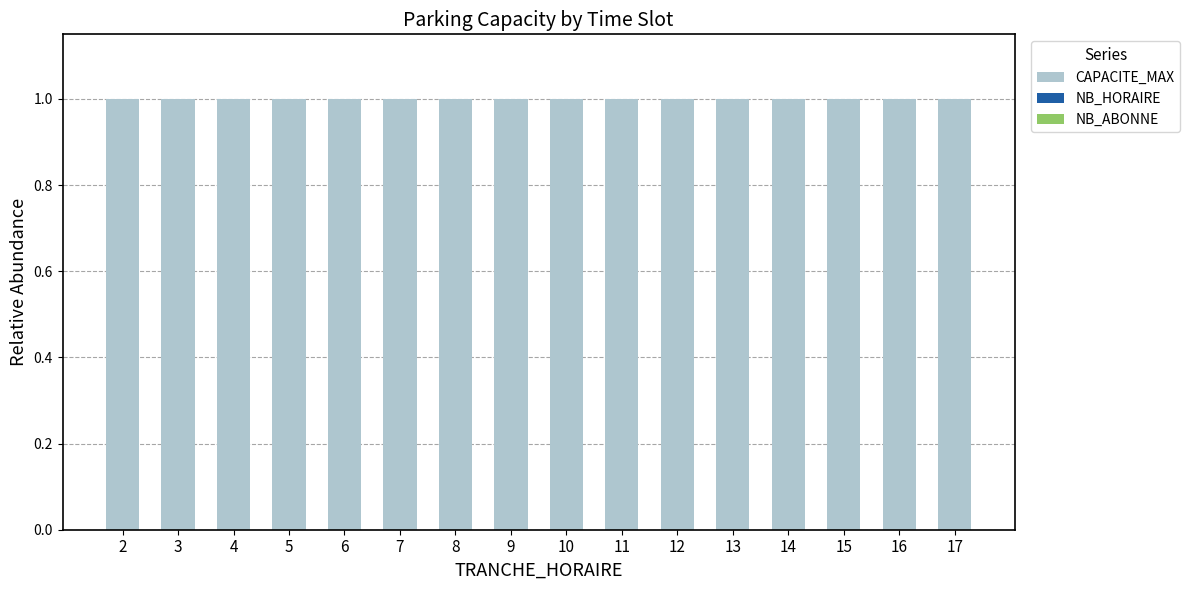

Where is CAPACITE_MAX nearest to the value 1?

2